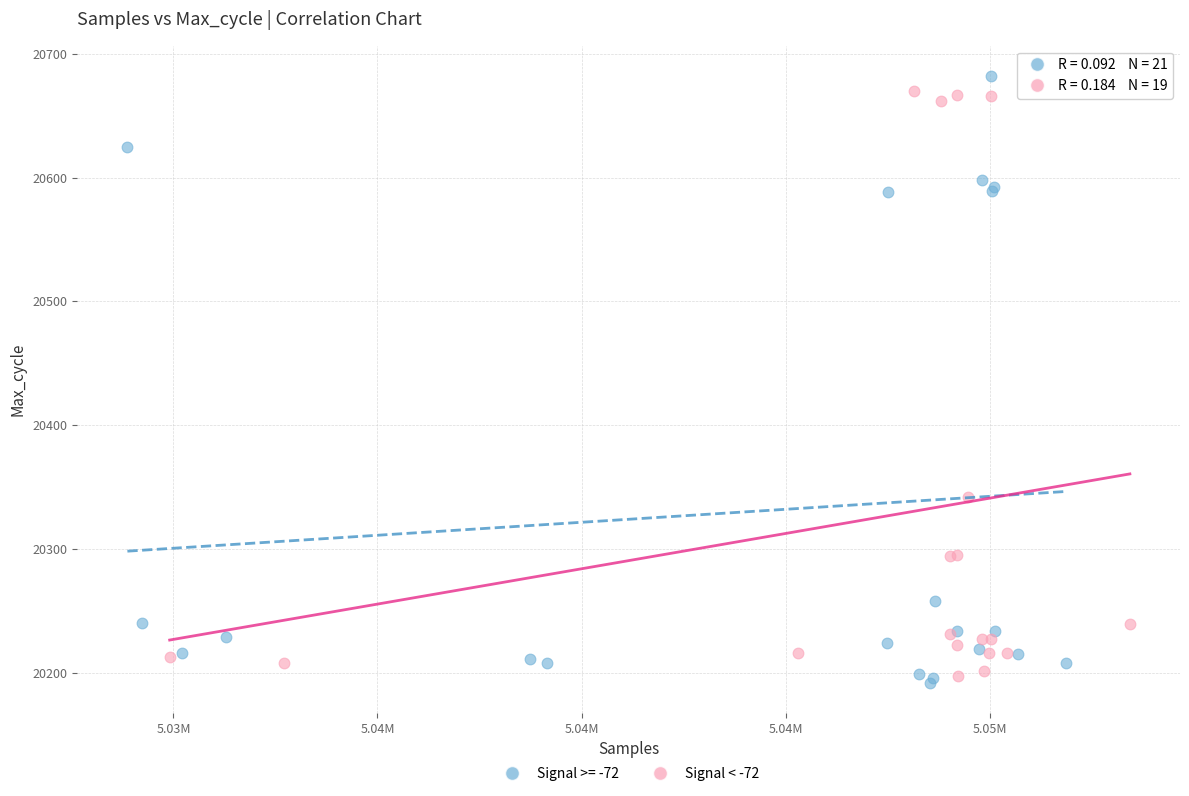

What are all the series names shown in the legend?

Signal >= -72, Signal < -72